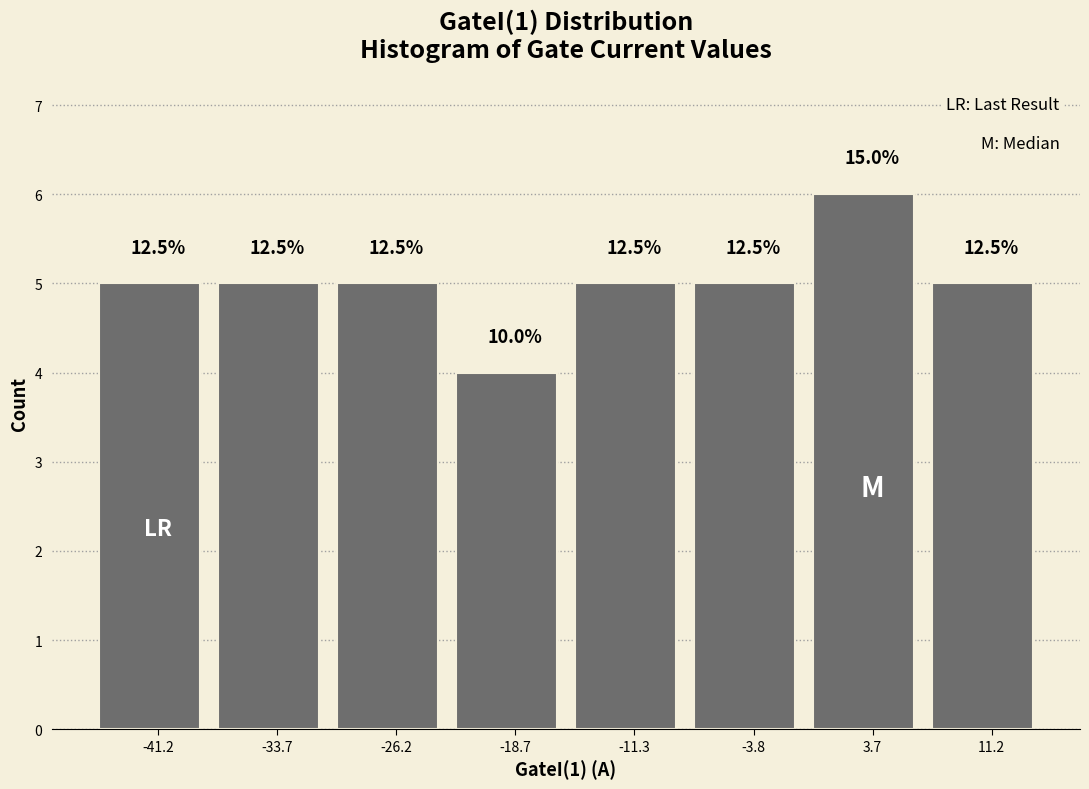

Are the bars horizontal?

No